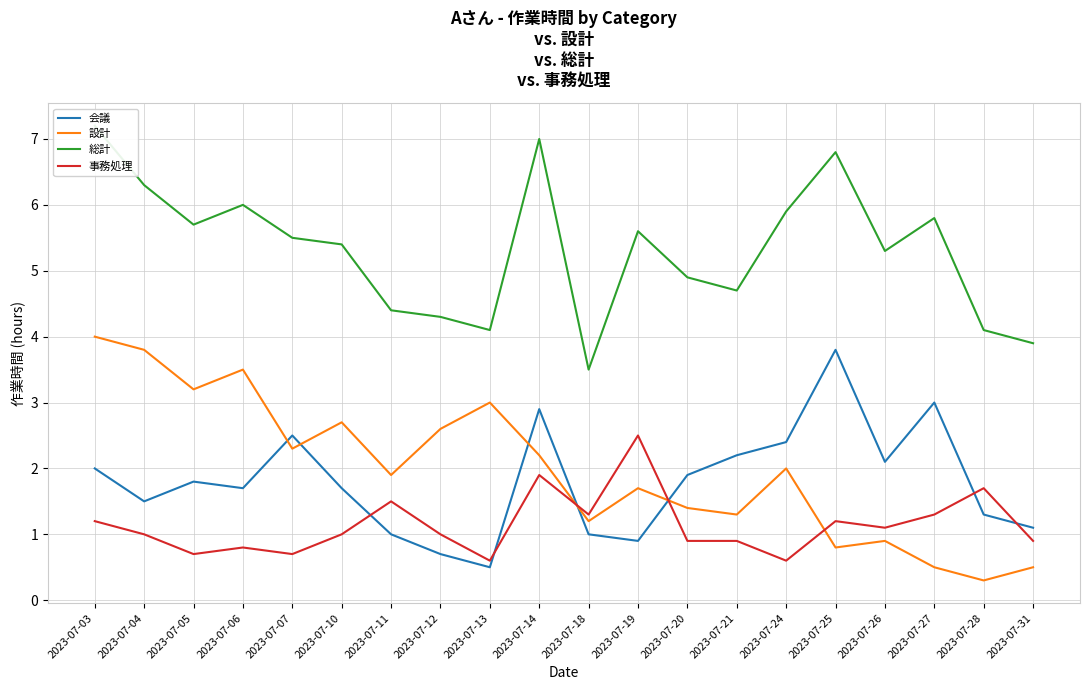

True or false: 設計 has a value of 0.5 at 2023-07-27.

True